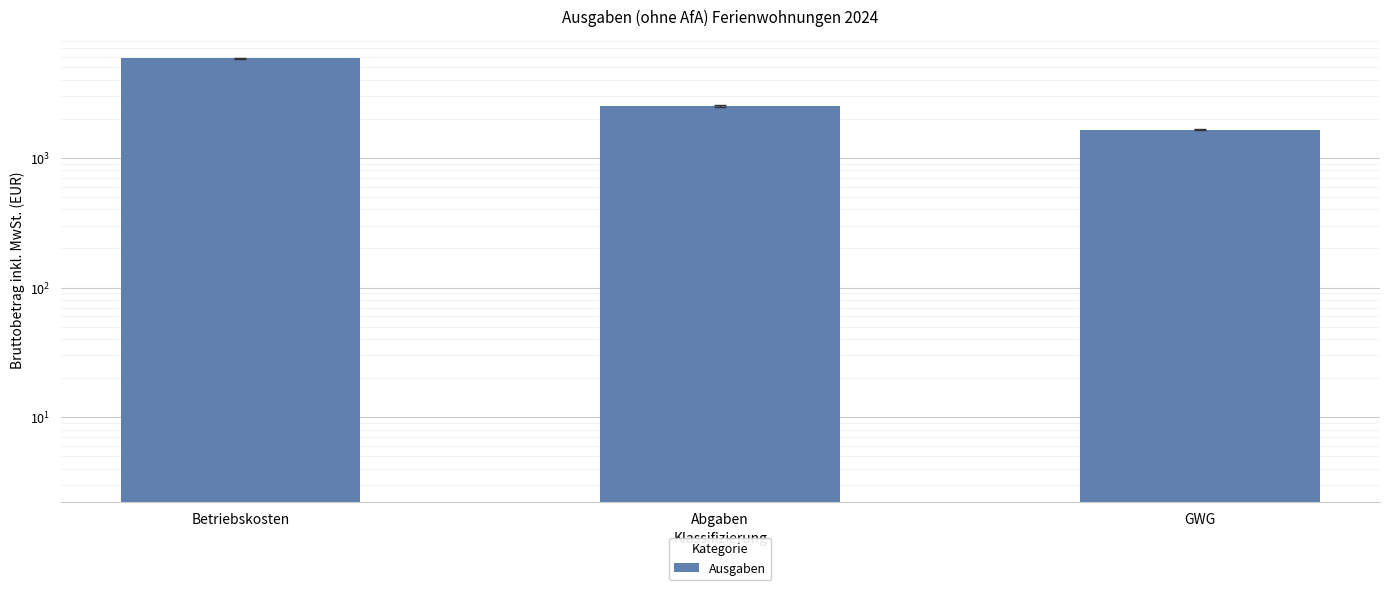

What is the greatest value displayed?

5867.7